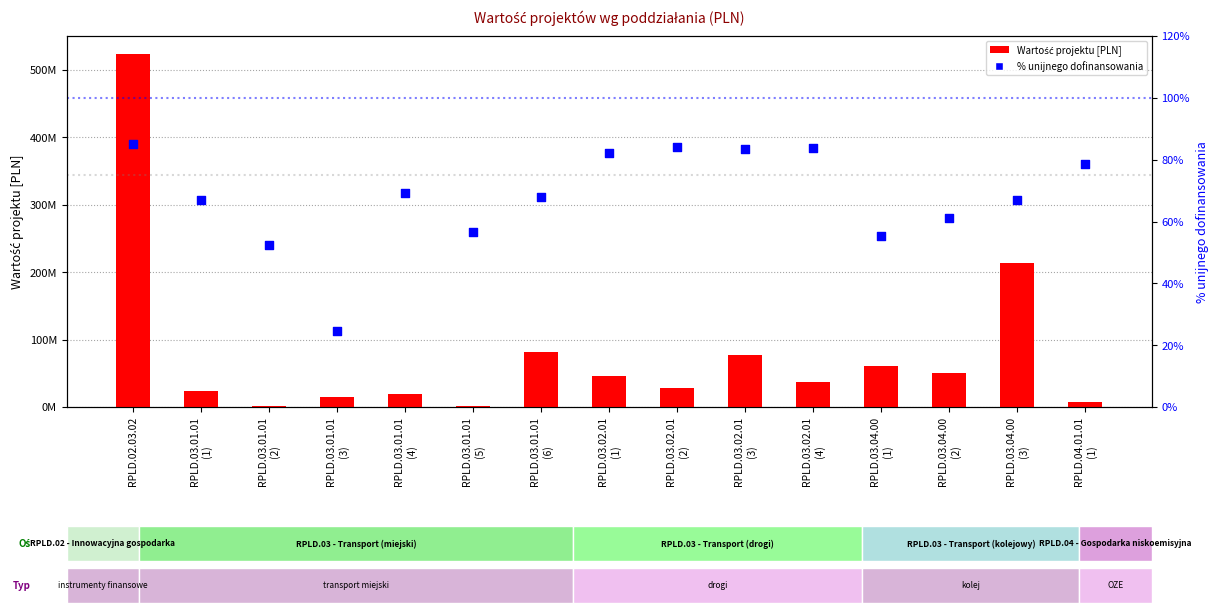

Which series contains the lowest Y value?

% unijnego dofinansowania